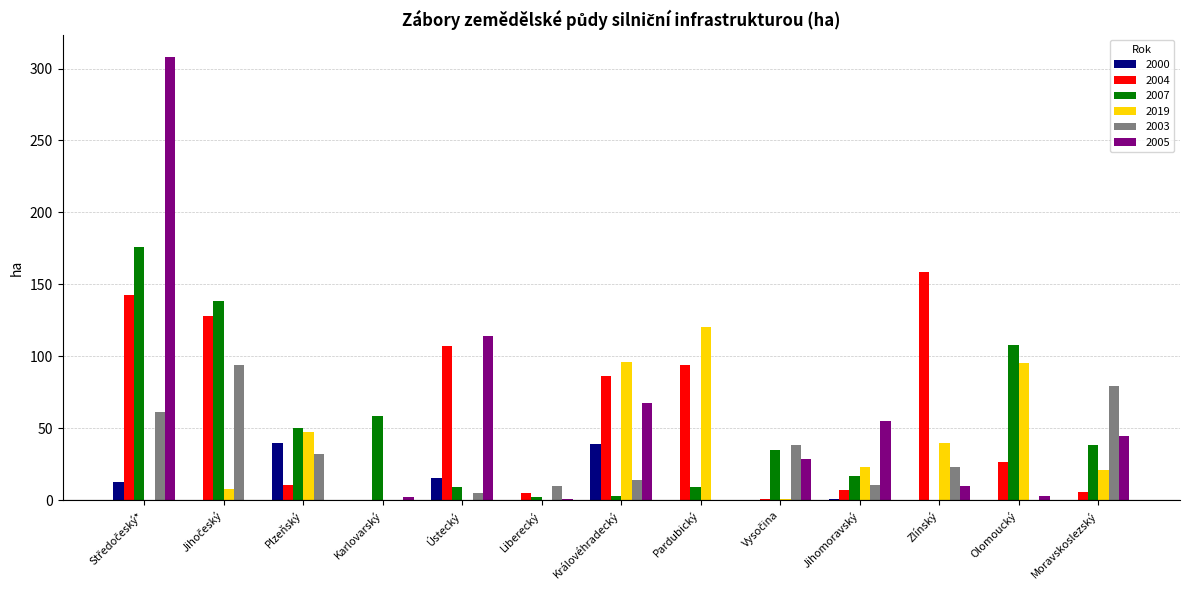

The value of 2005 at Pardubický is -192.9. True or false?

False